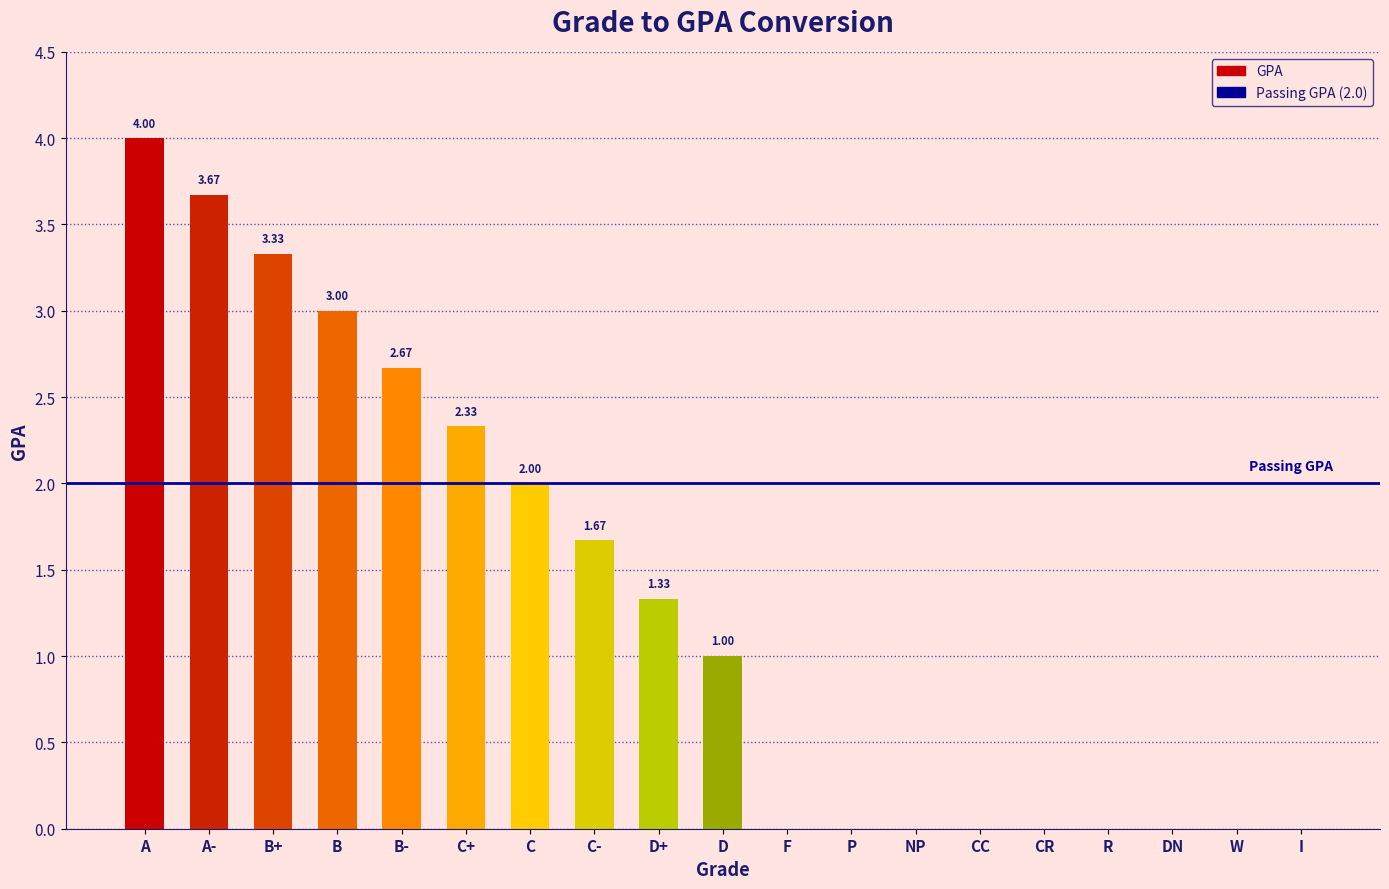

What is the change in value from B to P?

-3.0